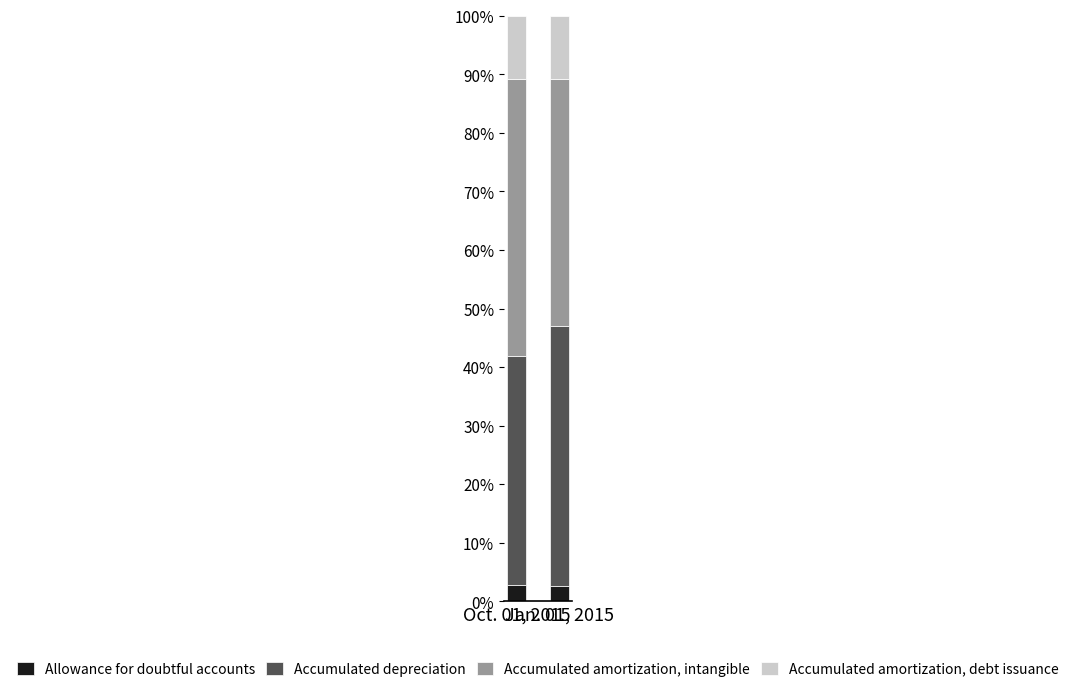

How many series are shown in this chart?

4